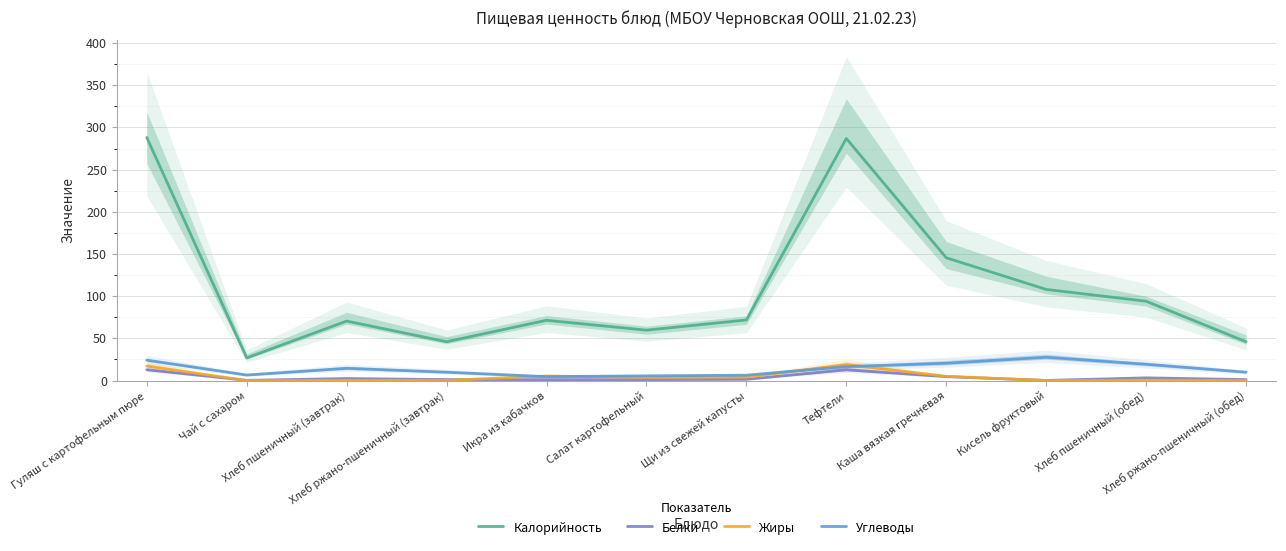

What is the difference between the maximum and minimum values in the Калорийность series?

261.4